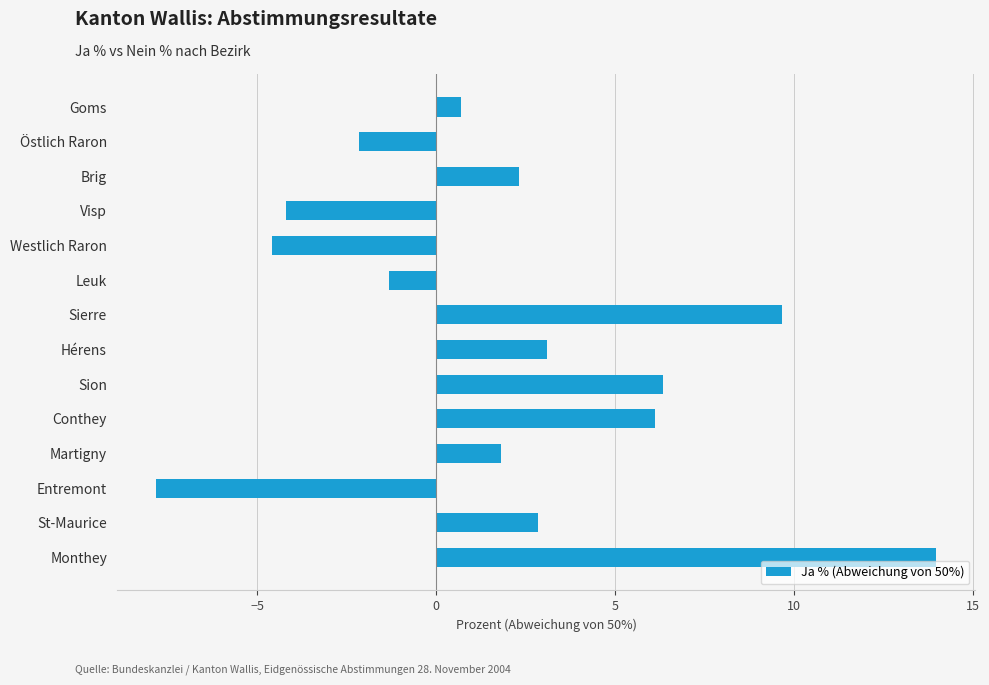

Are the bars horizontal?

Yes